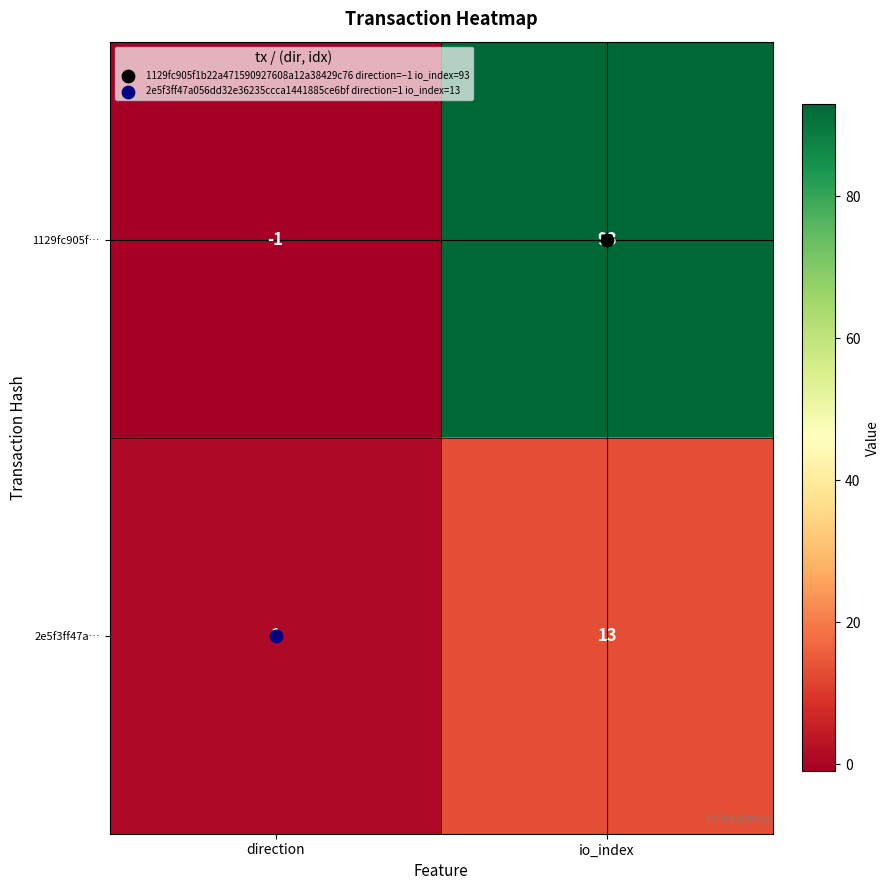

What is the average value of the 2e5f3ff47a… series?

7